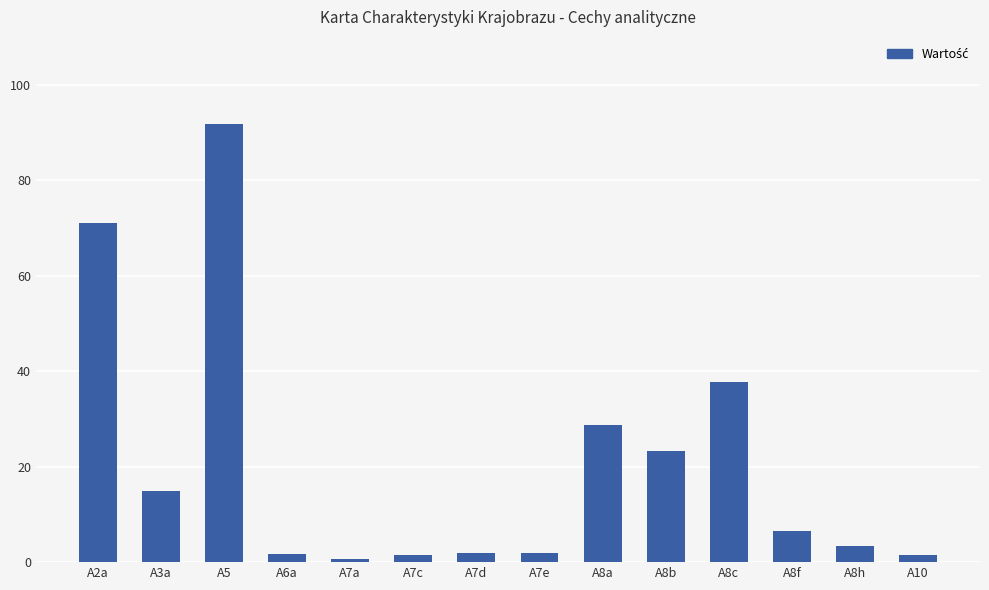

What is the change in value from A8a to A10?

-27.2